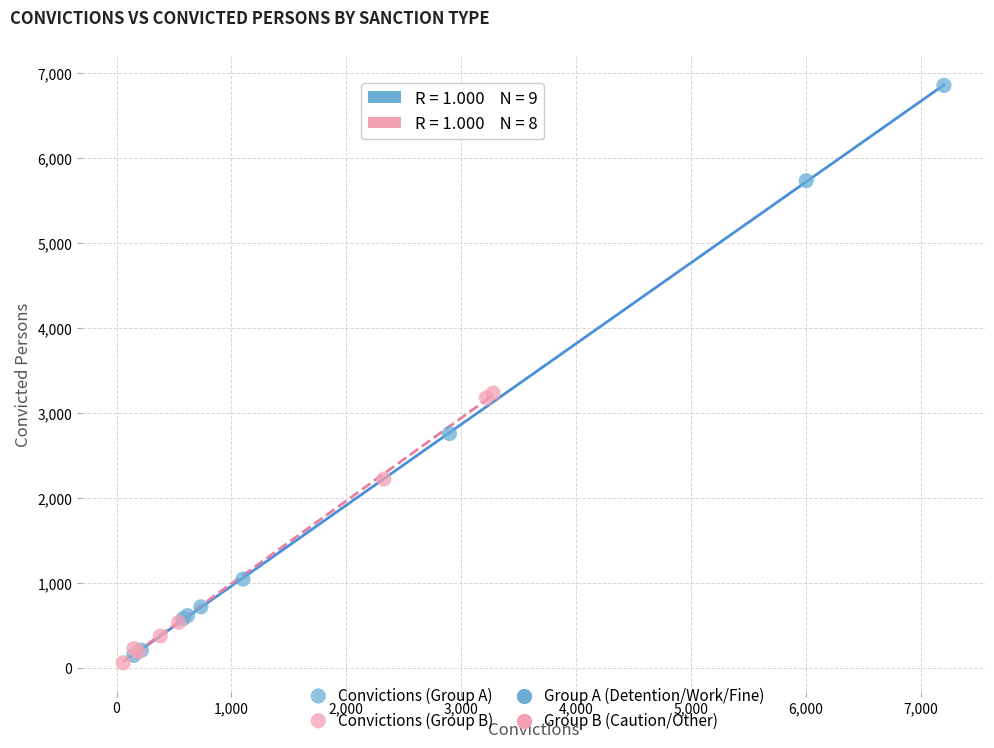

Which series contains the highest Y value?

Convictions (Group A)